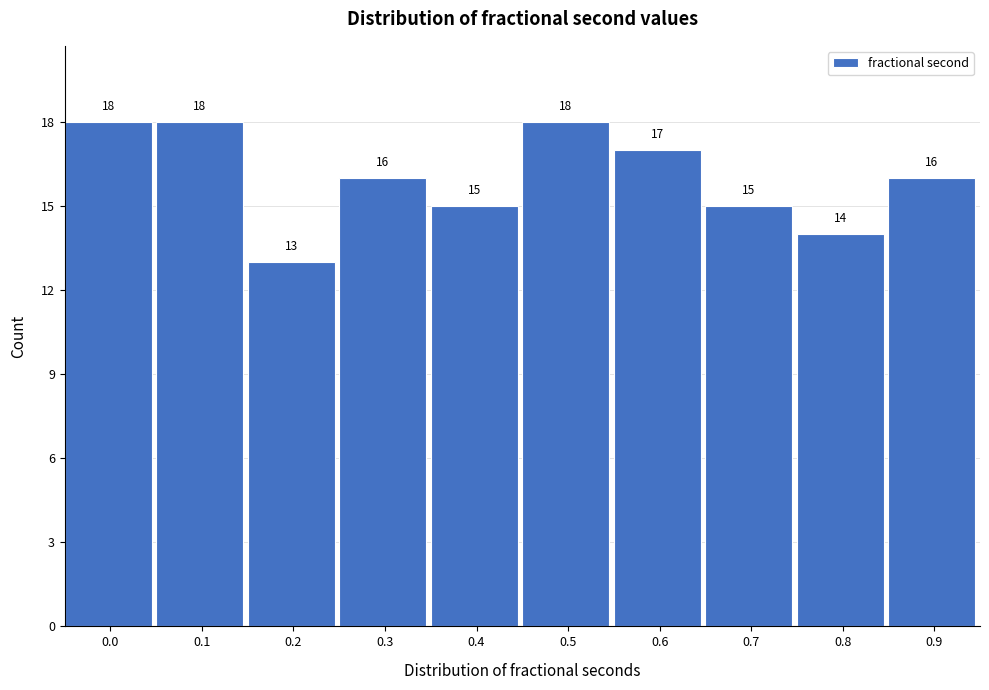

Reading left to right, transcribe all the data shown in this chart.

18	18	13	16	15	18	17	15	14	16